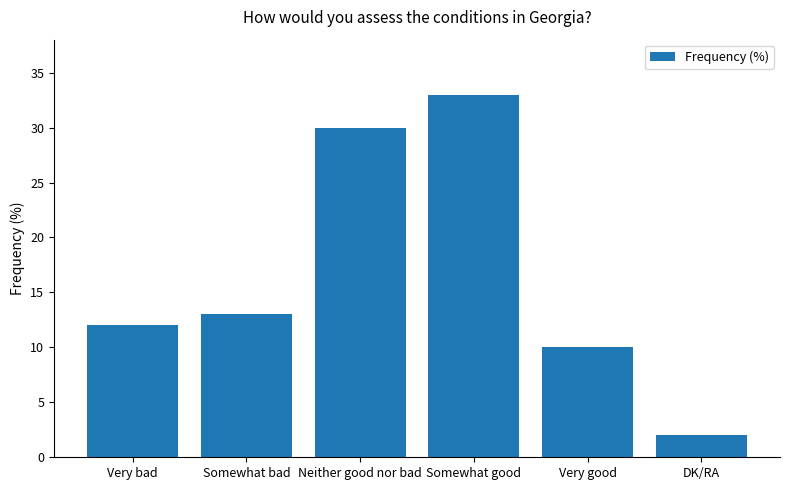

Reading right to left, what are all the values shown in this chart?

2	10	33	30	13	12